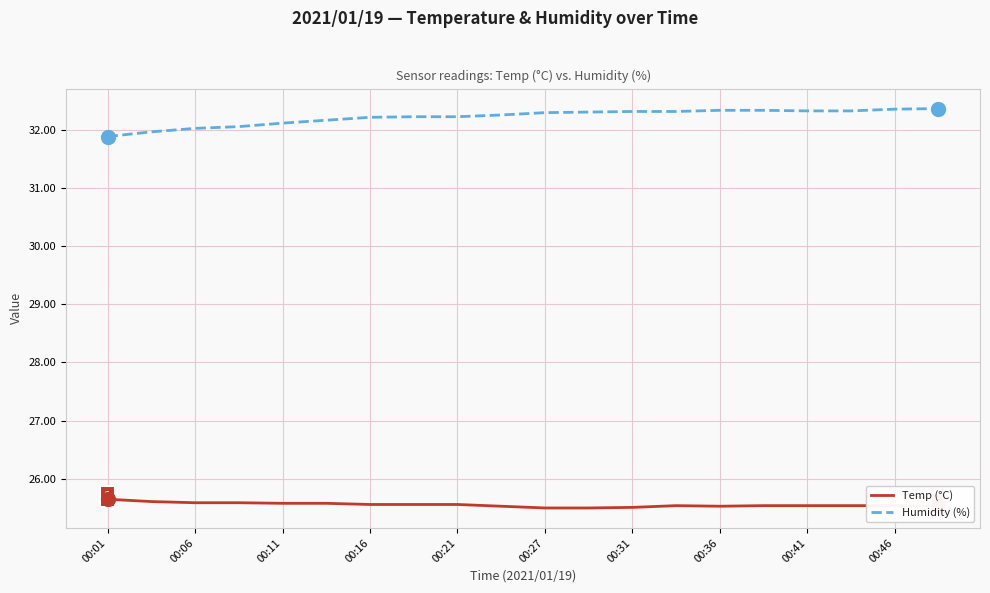

What is the sum of all Humidity (%) values?

644.3